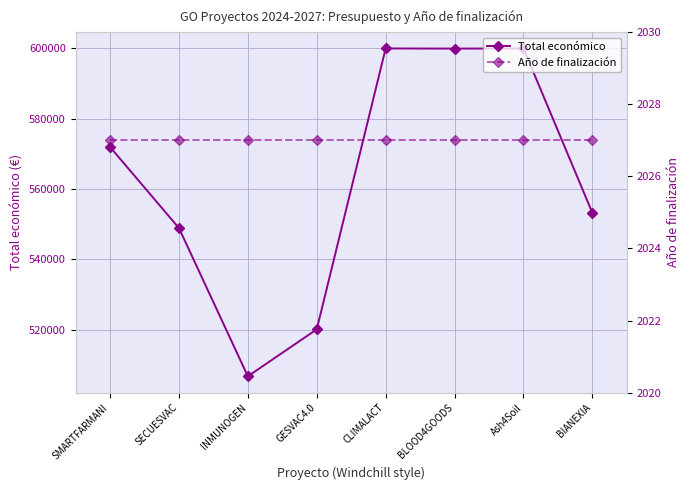

Read the Año de finalización value at SECUESVAC.

2027